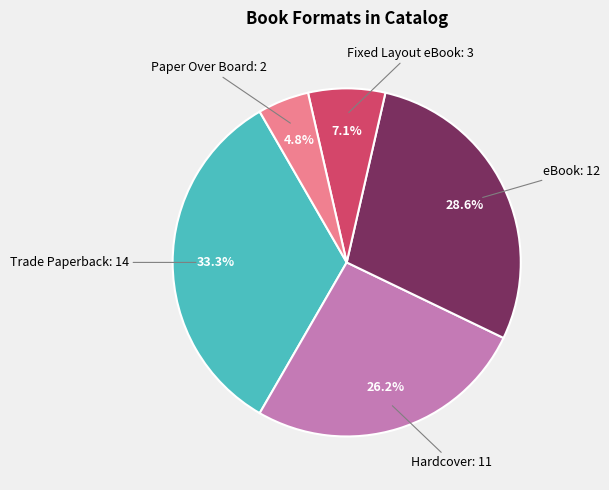

Is there a majority slice in this chart?

No